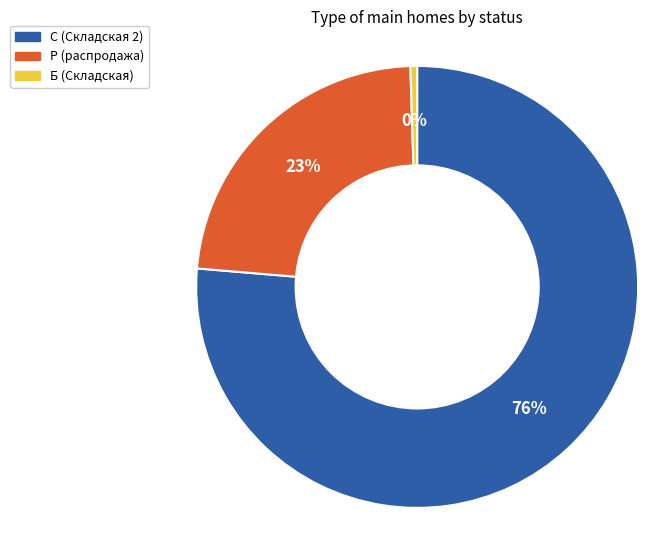

To the nearest percent, what is the difference between the Р (распродажа) and Б (Складская) slice percentages?

23%